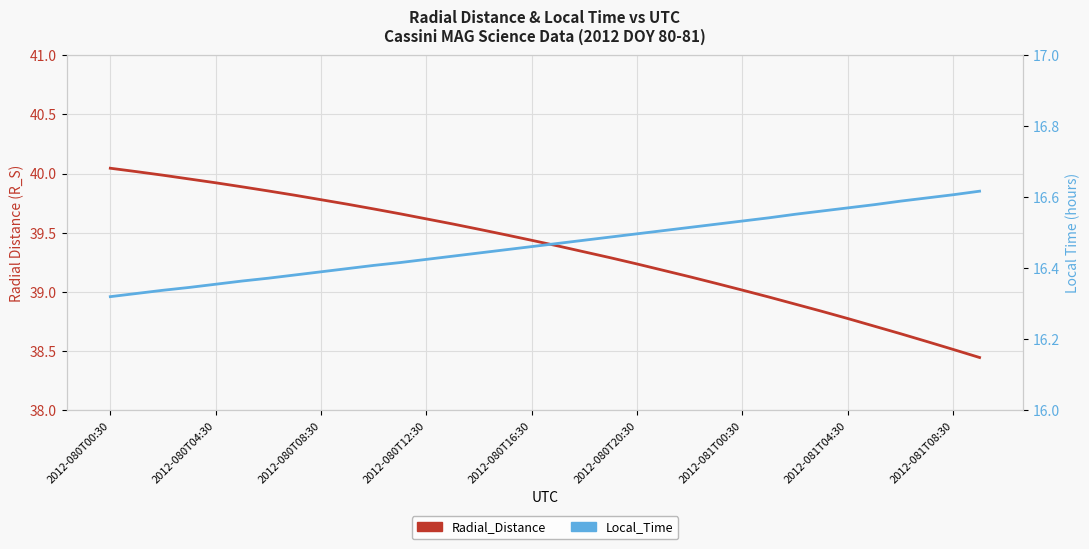

True or false: Radial_Distance has more than 0 points higher than both neighbors.

False